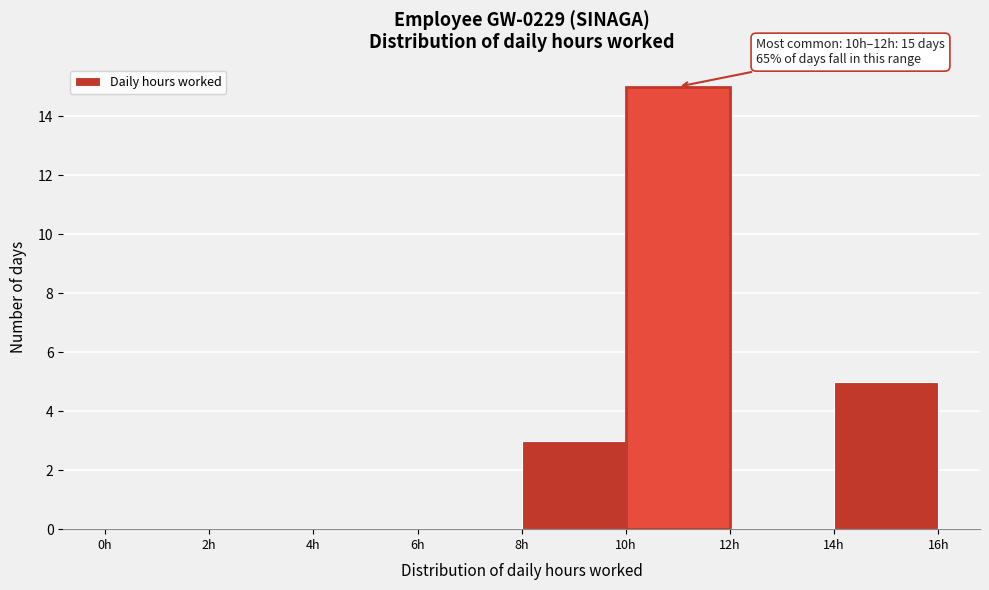

Over which range of the x-axis is the bar tallest?

10 to 12